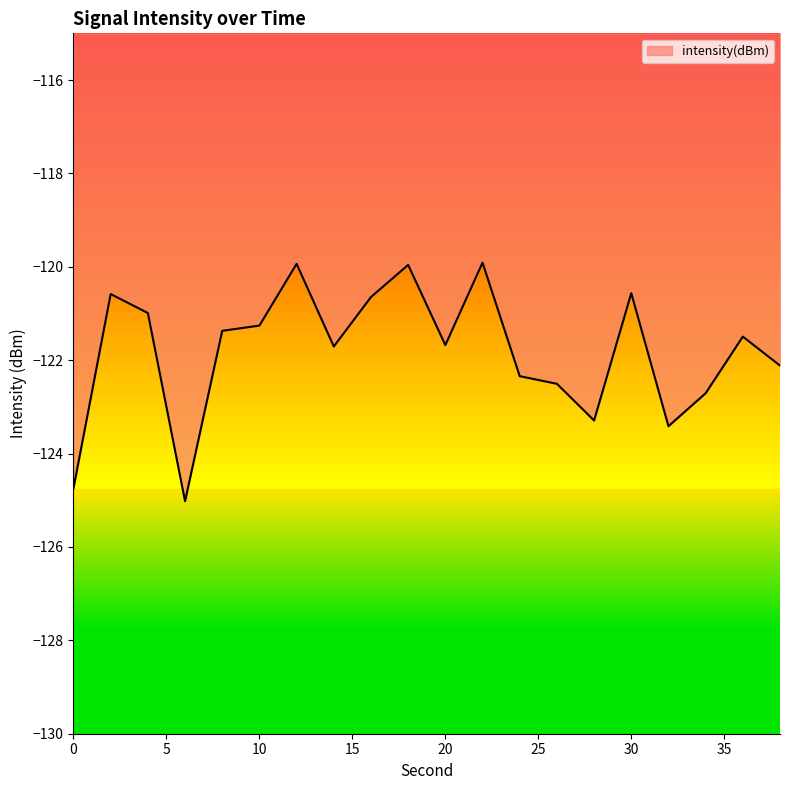

What is the difference between the maximum and minimum values?

5.1